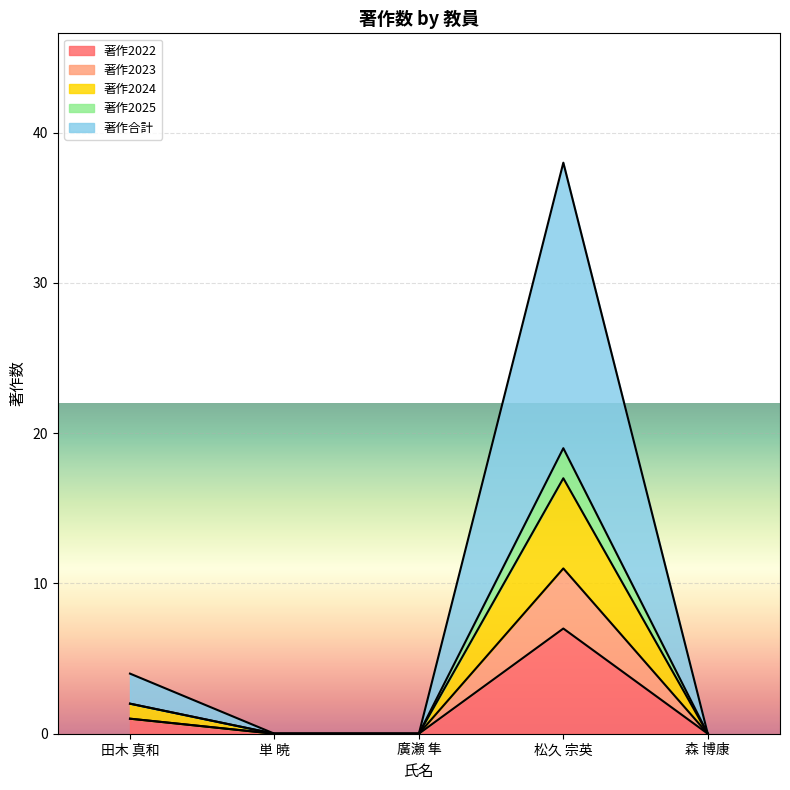

What are all the series names shown in the legend?

著作2022, 著作2023, 著作2024, 著作2025, 著作合計